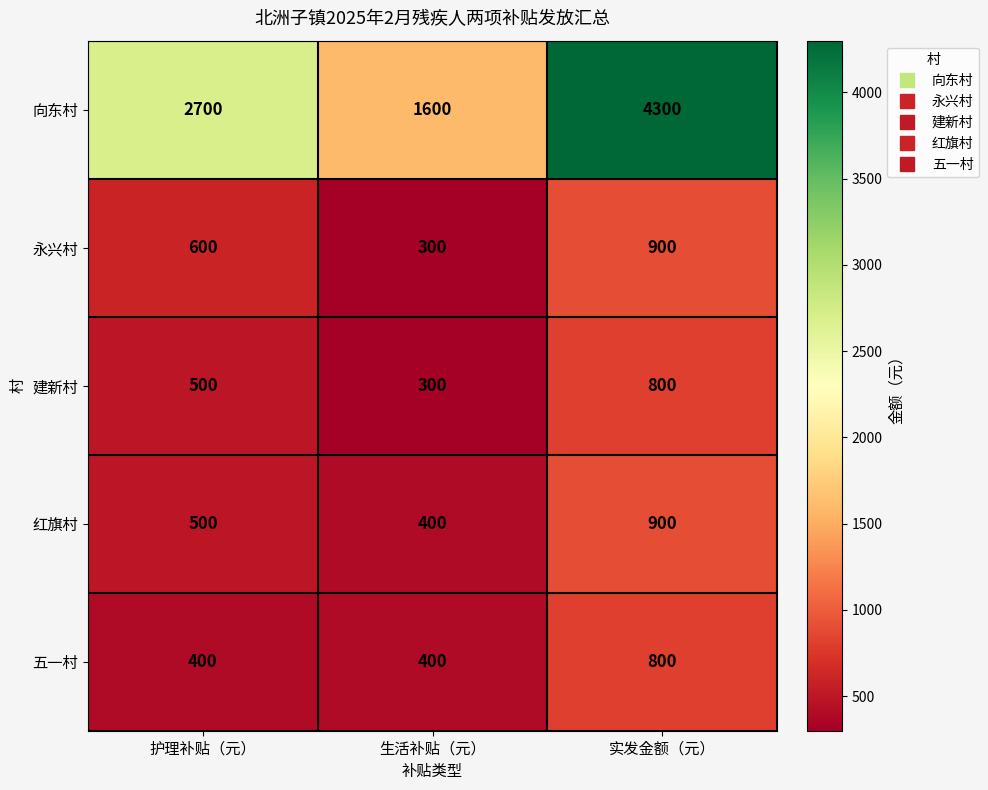

What is the difference between the maximum and second lowest values in the 红旗村 series?

400